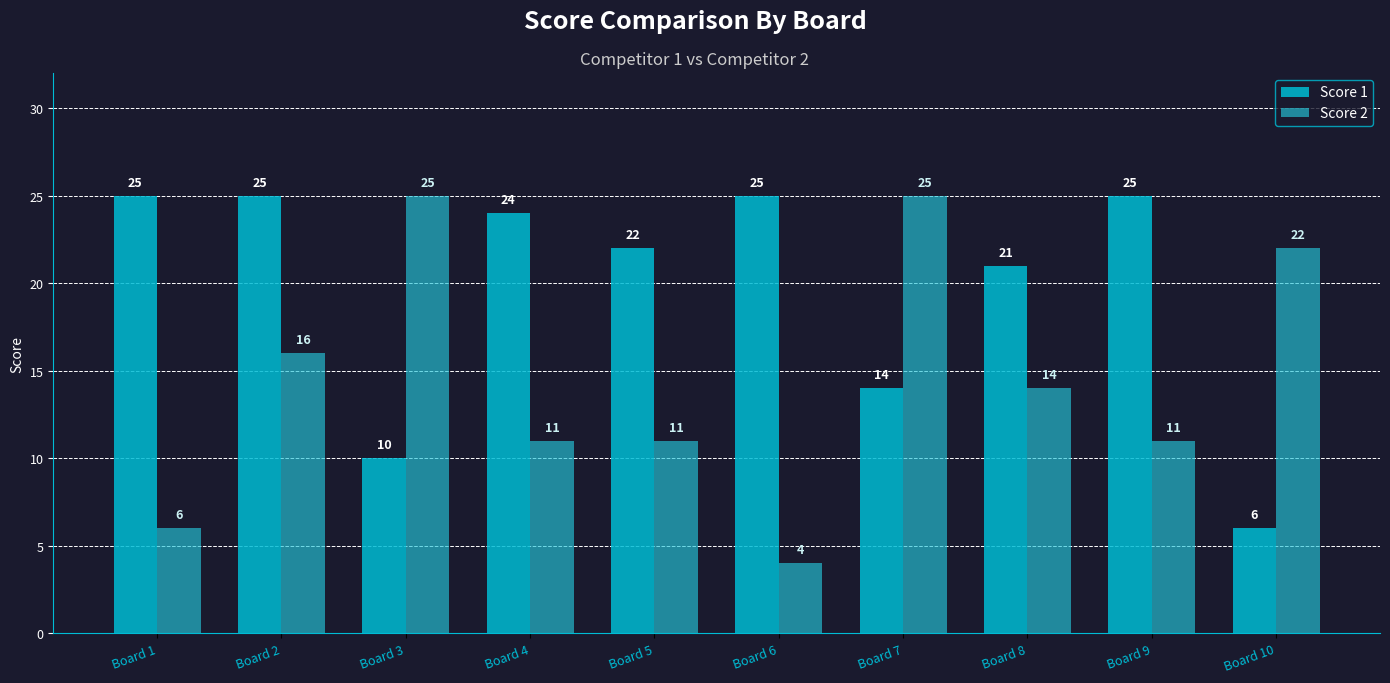

Reading left to right, list all the values displayed in this chart.

Score 1: Board 1=25	Board 2=25	Board 3=10	Board 4=24	Board 5=22	Board 6=25	Board 7=14	Board 8=21	Board 9=25	Board 10=6
Score 2: Board 1=6	Board 2=16	Board 3=25	Board 4=11	Board 5=11	Board 6=4	Board 7=25	Board 8=14	Board 9=11	Board 10=22